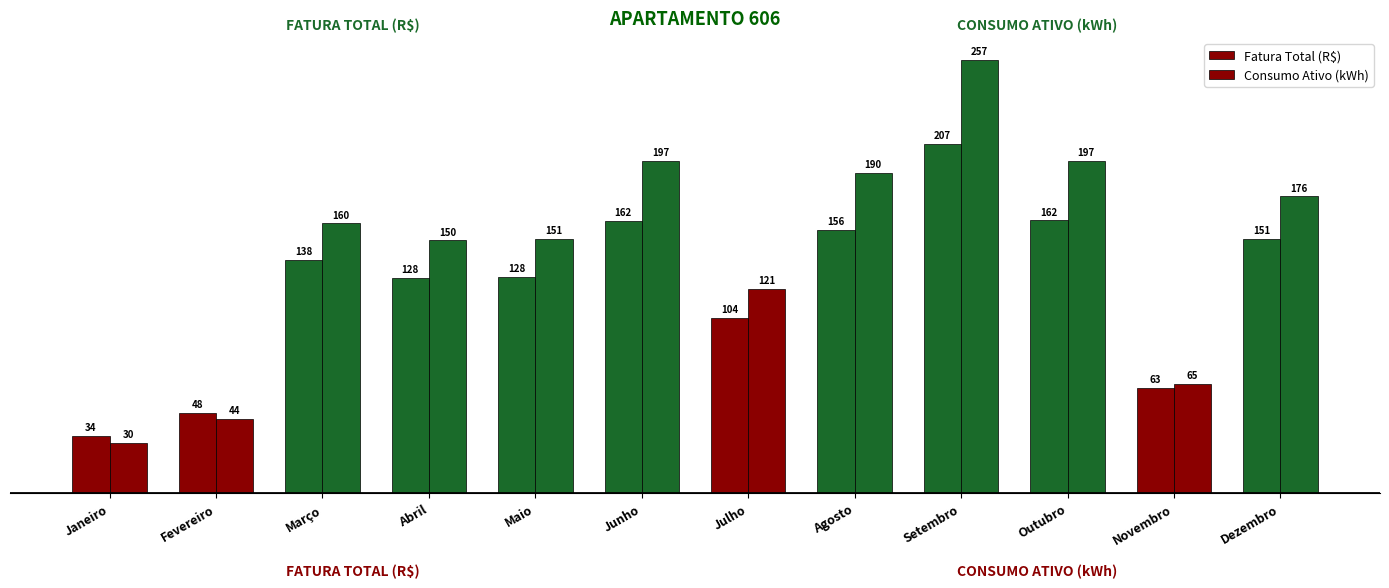

Is it true that Fatura Total (R$) equals 297.9 at Setembro?

False